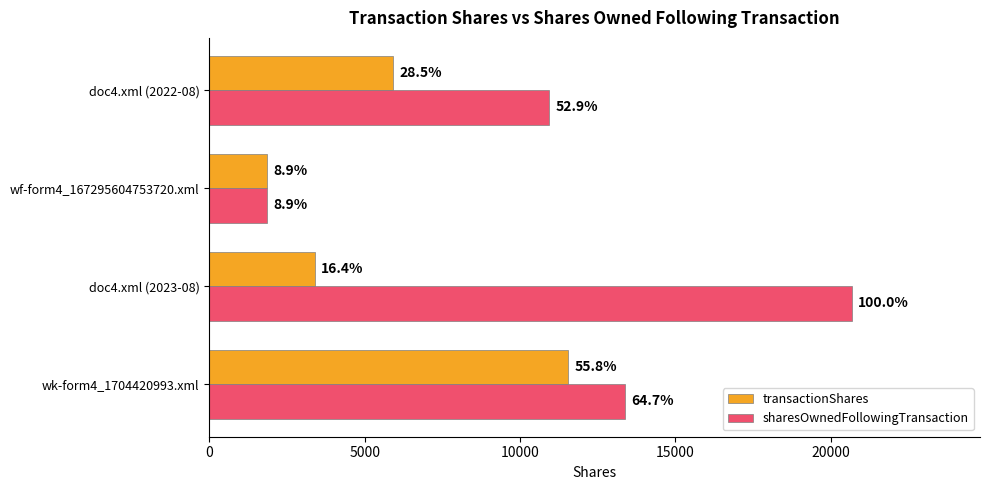

How many values in the sharesOwnedFollowingTransaction series exceed 13385?

1